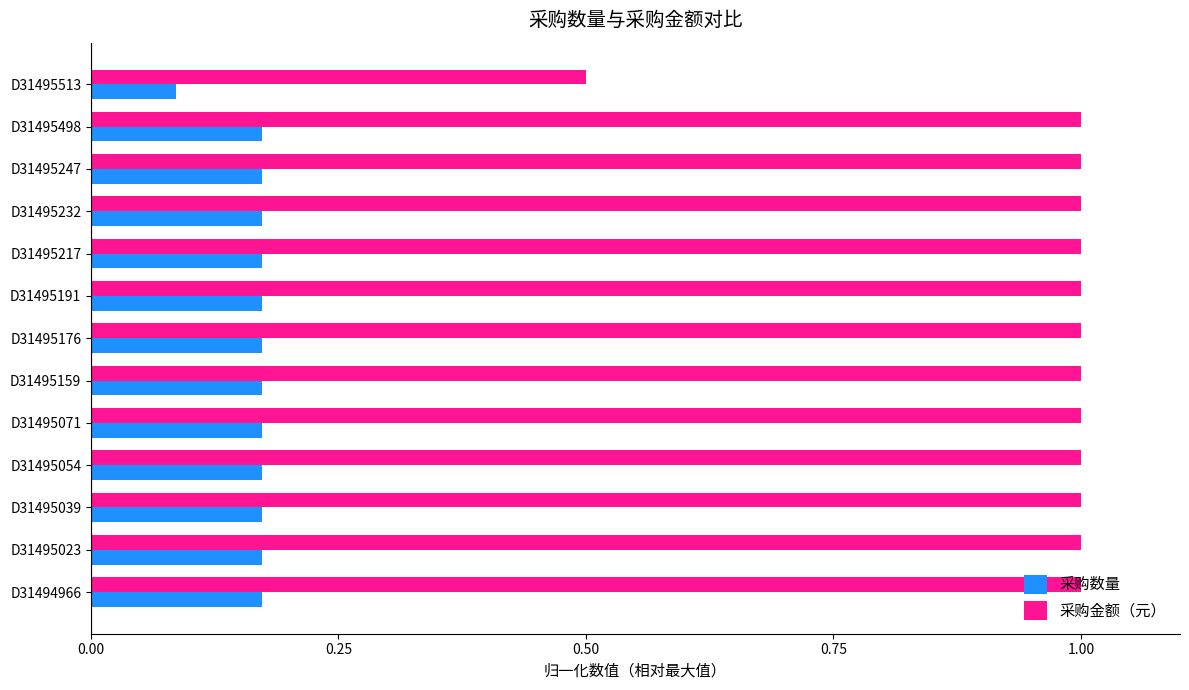

Rank the series at D31494966 from lowest to highest value.

采购数量, 采购金额（元）